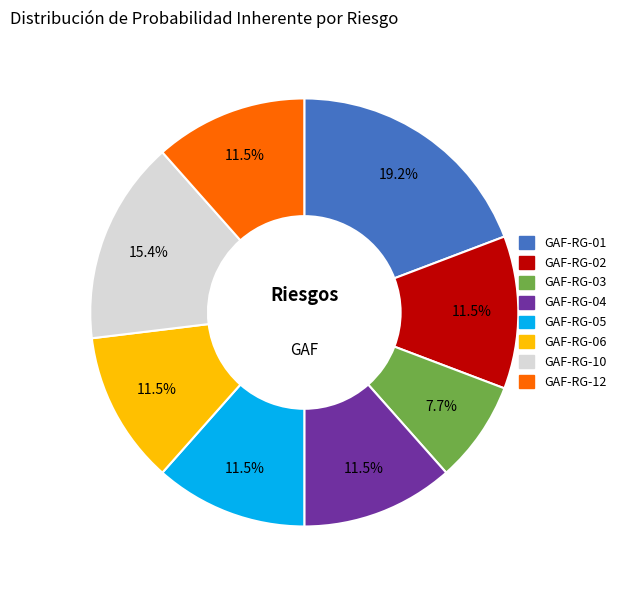

Which slice is the largest?

GAF-RG-01